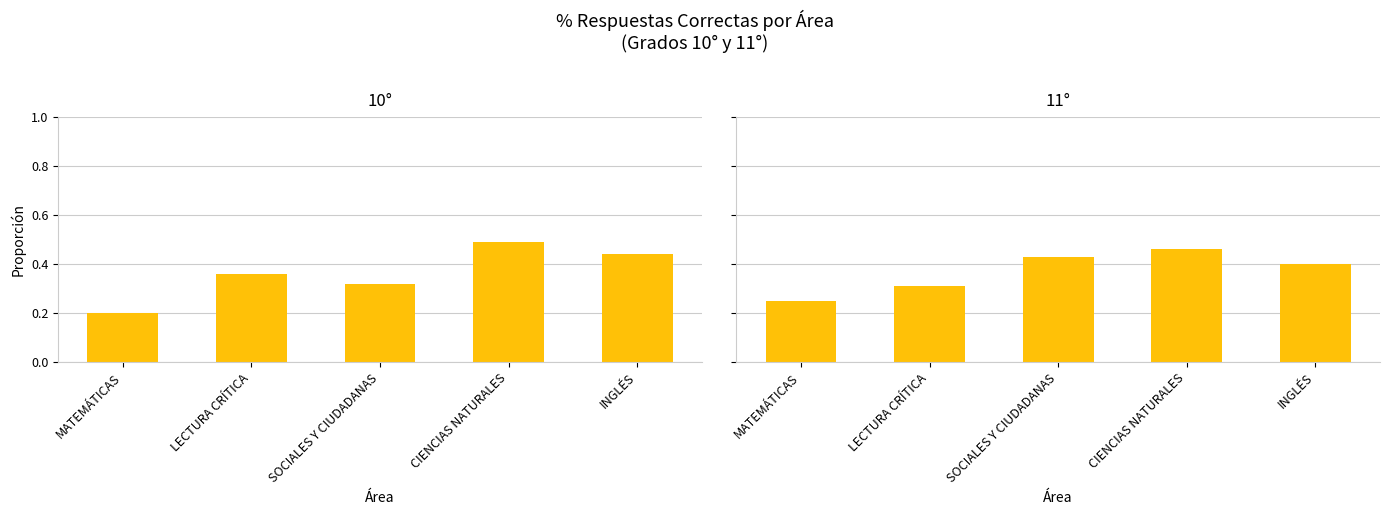

How many groups of bars are there?

5